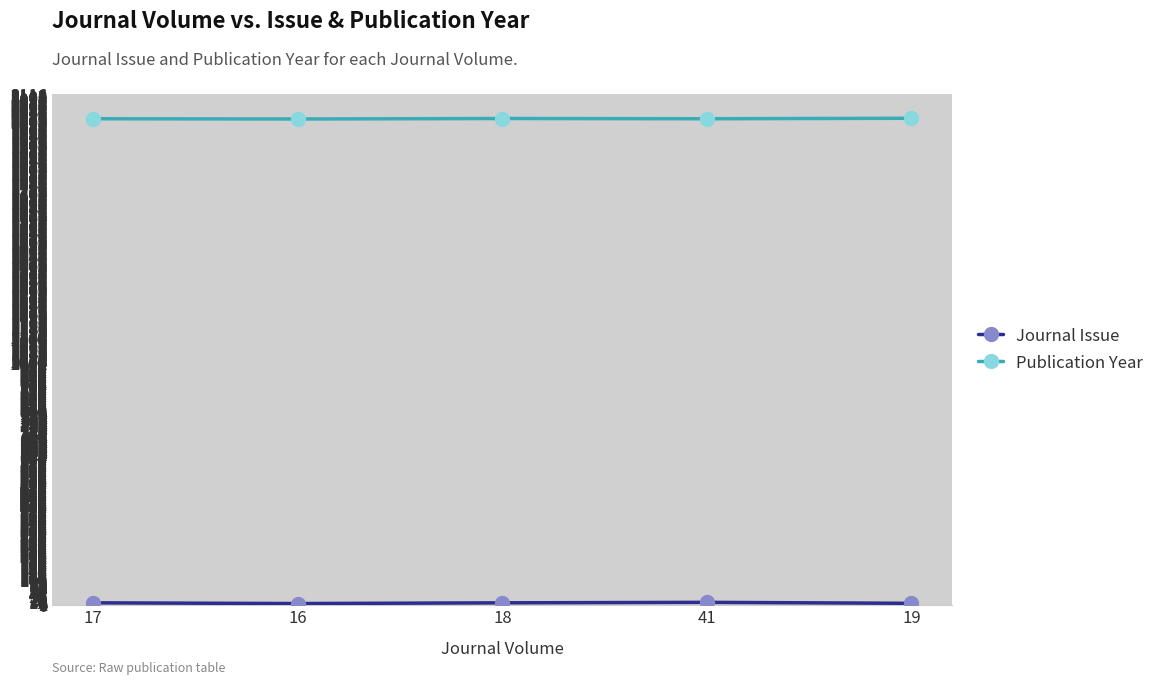

What is the average value of the Publication Year series?

2015